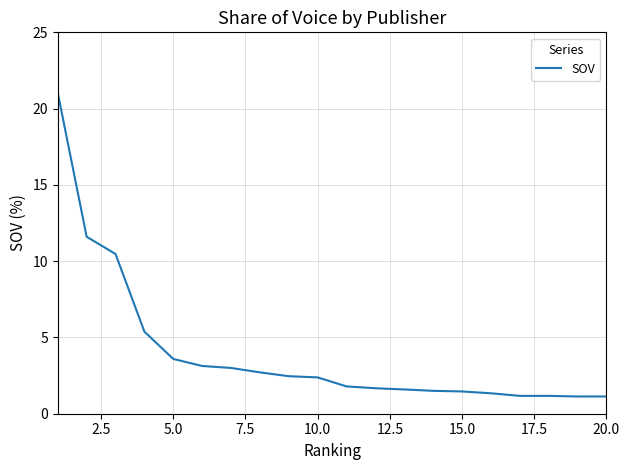

What is the difference between the maximum and minimum values?

19.9